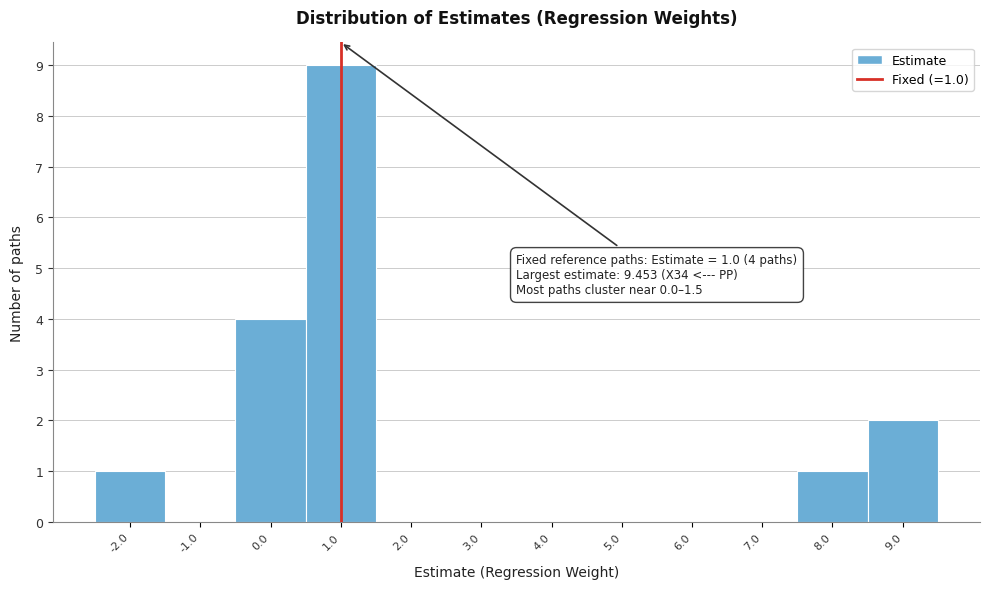

Over which range of the x-axis is the bar tallest?

0.5 to 1.5